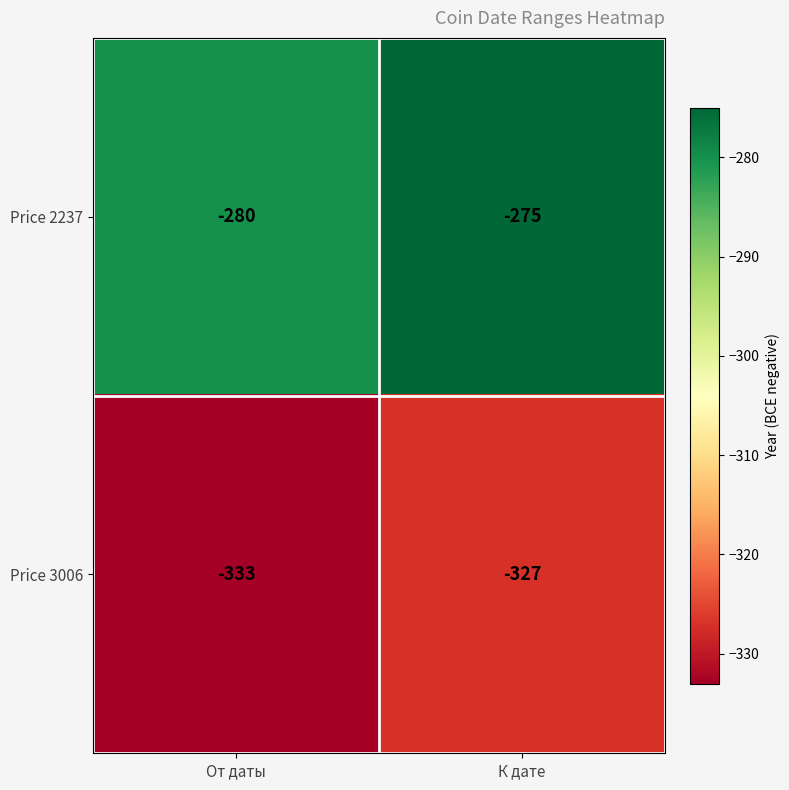

How many series are shown in this chart?

2